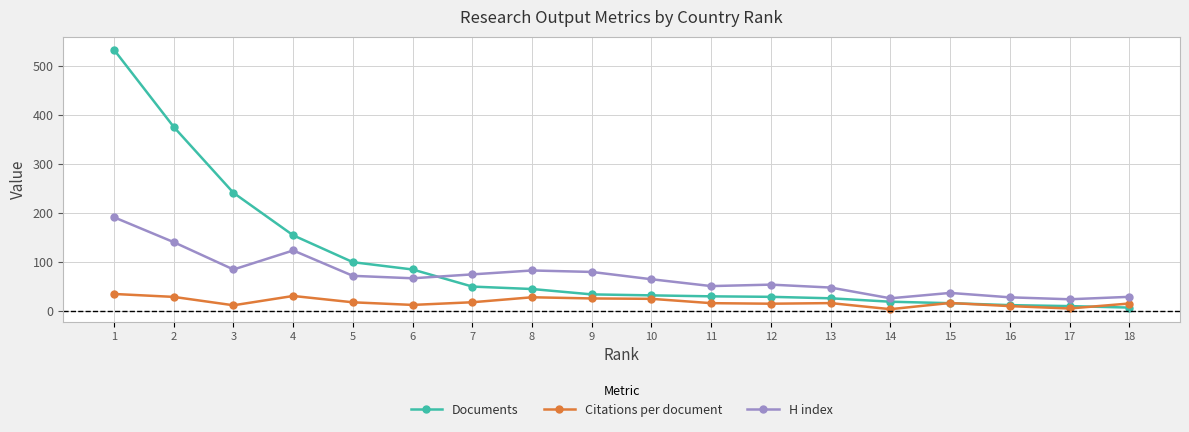

What is the sum of all H index values?

1263.0